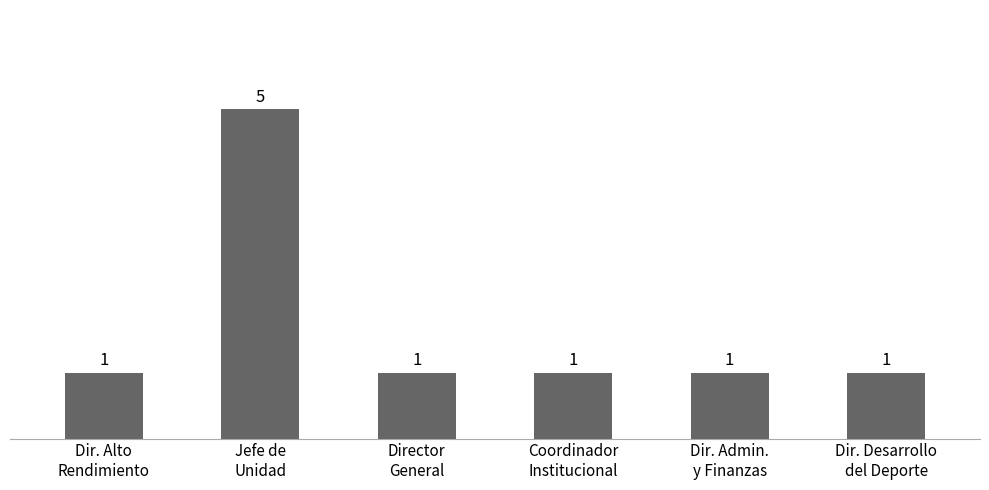

Does the chart contain any negative values?

No